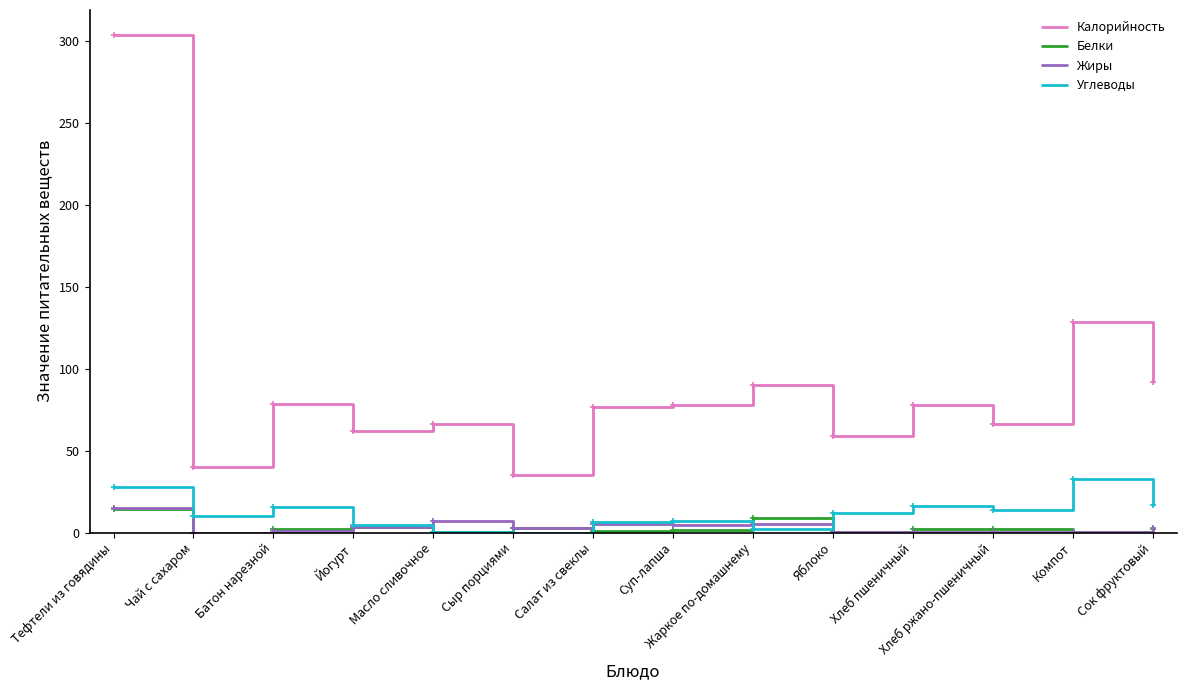

What is the difference between the second highest and second lowest values in the Углеводы series?

27.6